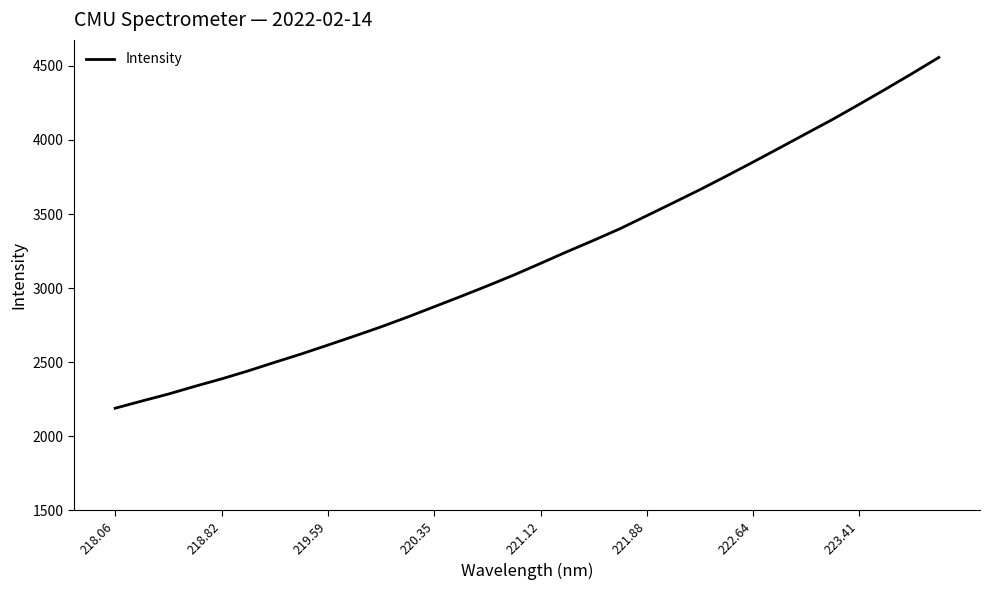

What is the smallest value displayed?

2190.0